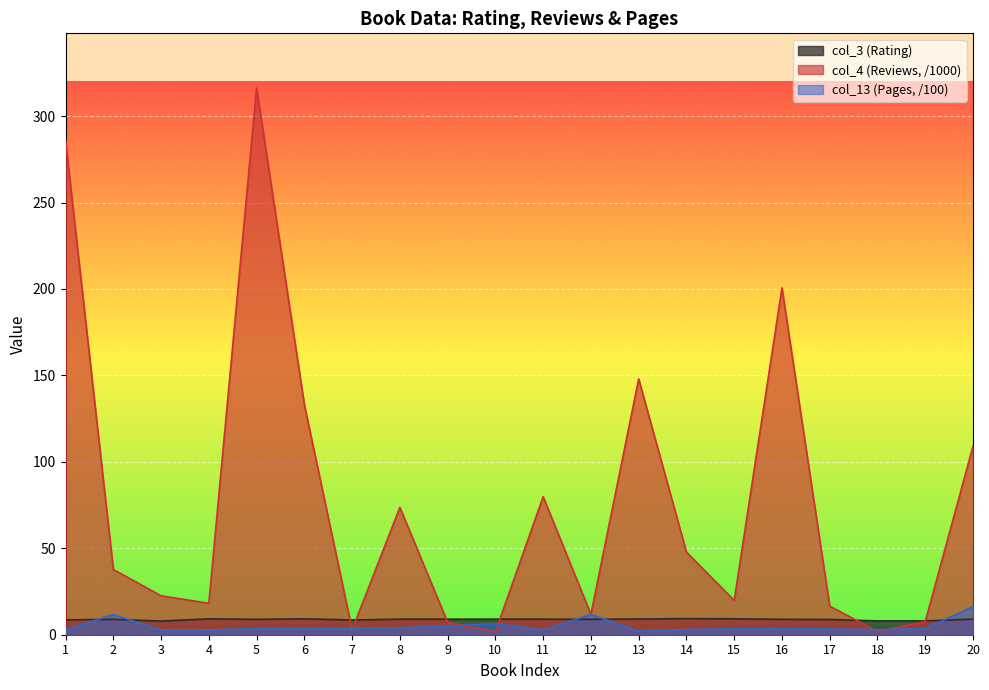

Count the number of categories in the chart.

20